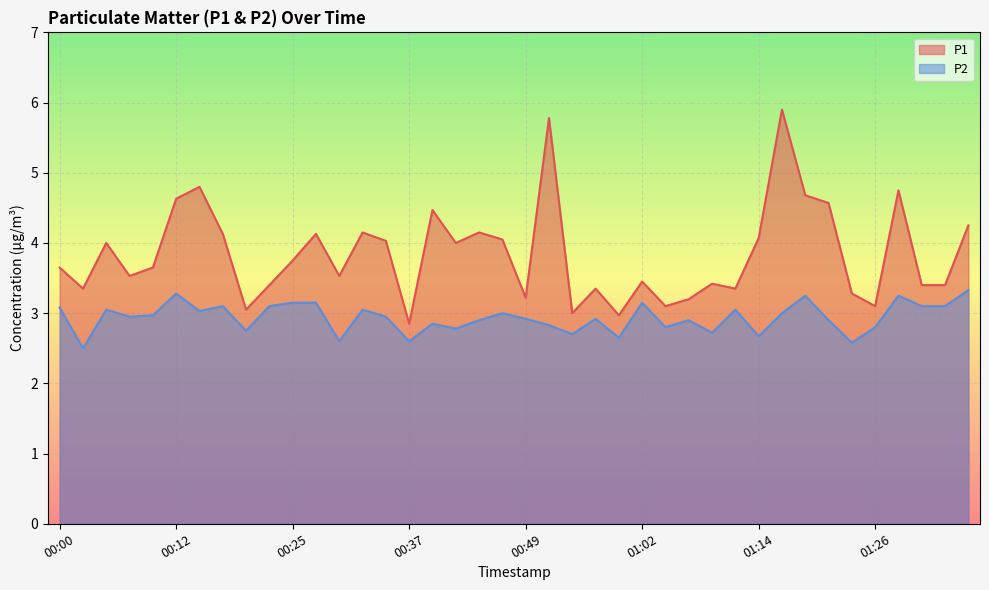

What is the greatest value displayed?

5.9